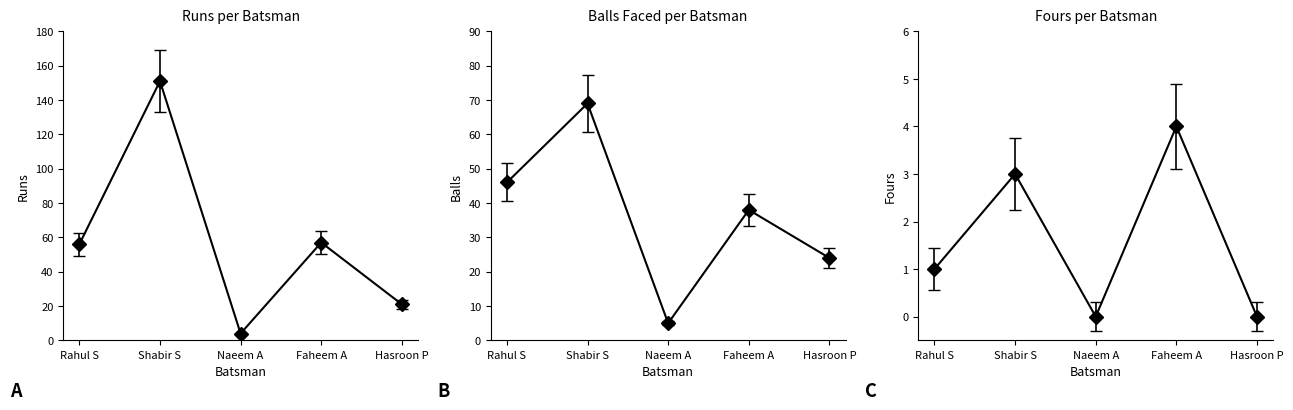

How many lines are shown in the chart?

3